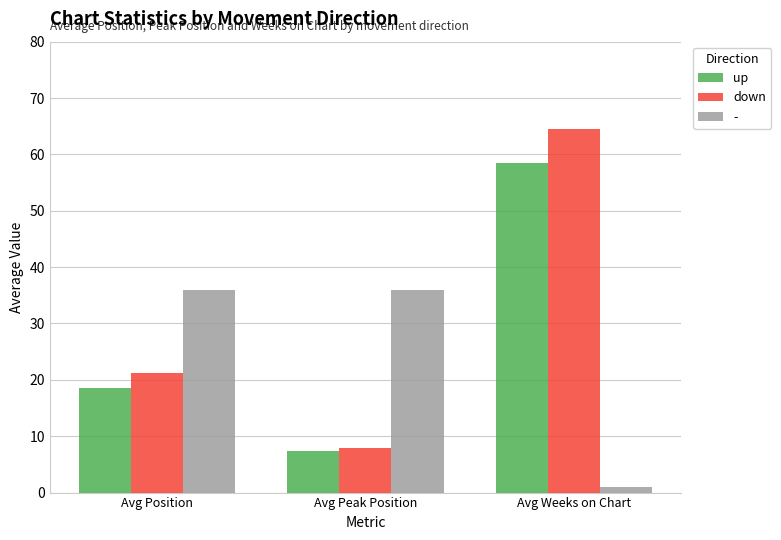

Reading left to right, what are all the values shown in this chart?

up: 18.5	7.4	58.5
down: 21.3	8.0	64.5
-: 36.0	36.0	1.0